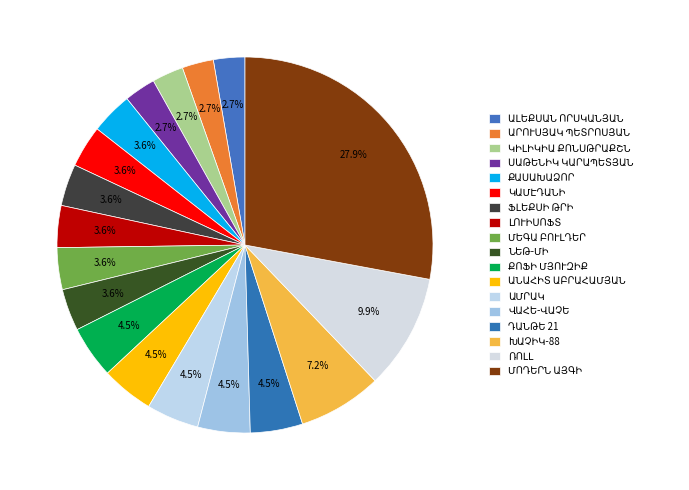

To the nearest percent, what is the difference between the largest and smallest slice percentages?

25%